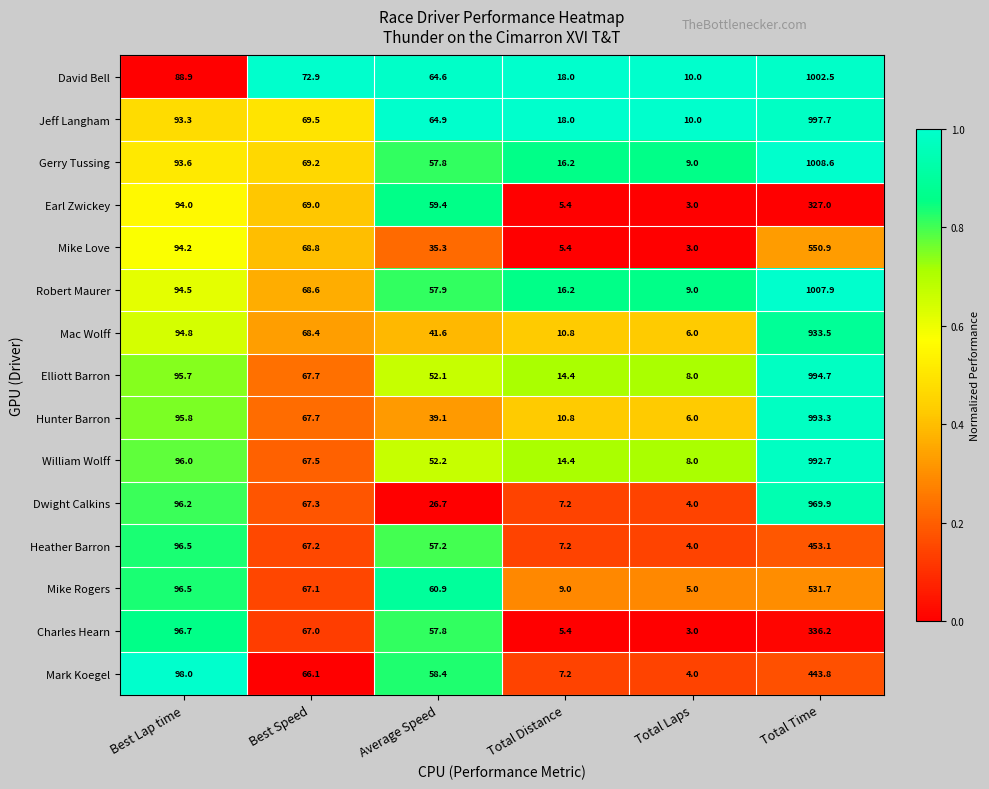

Which category has the highest value in the David Bell series?

Total Time